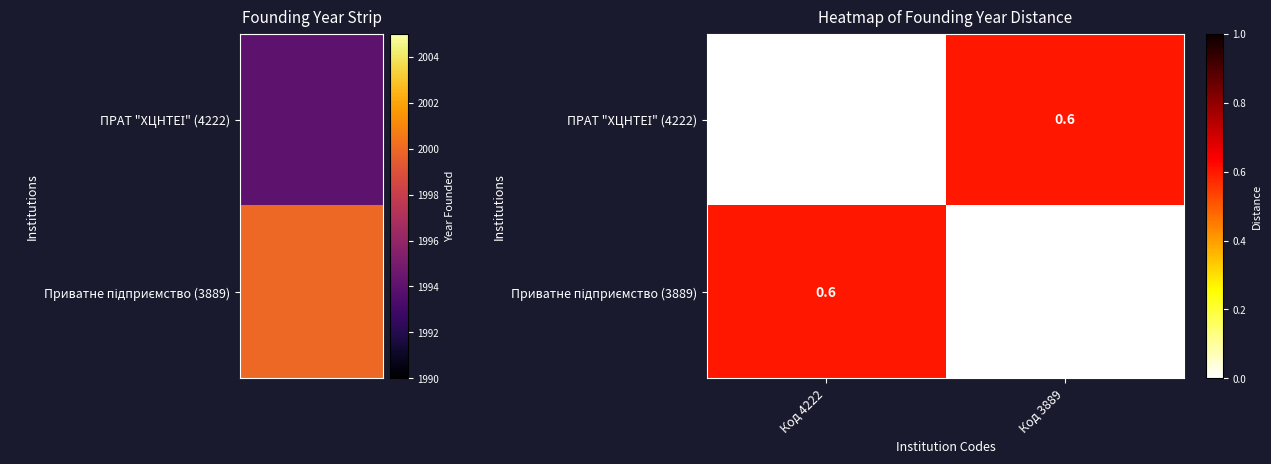

What is the total value across all series at Код 4222?

0.6